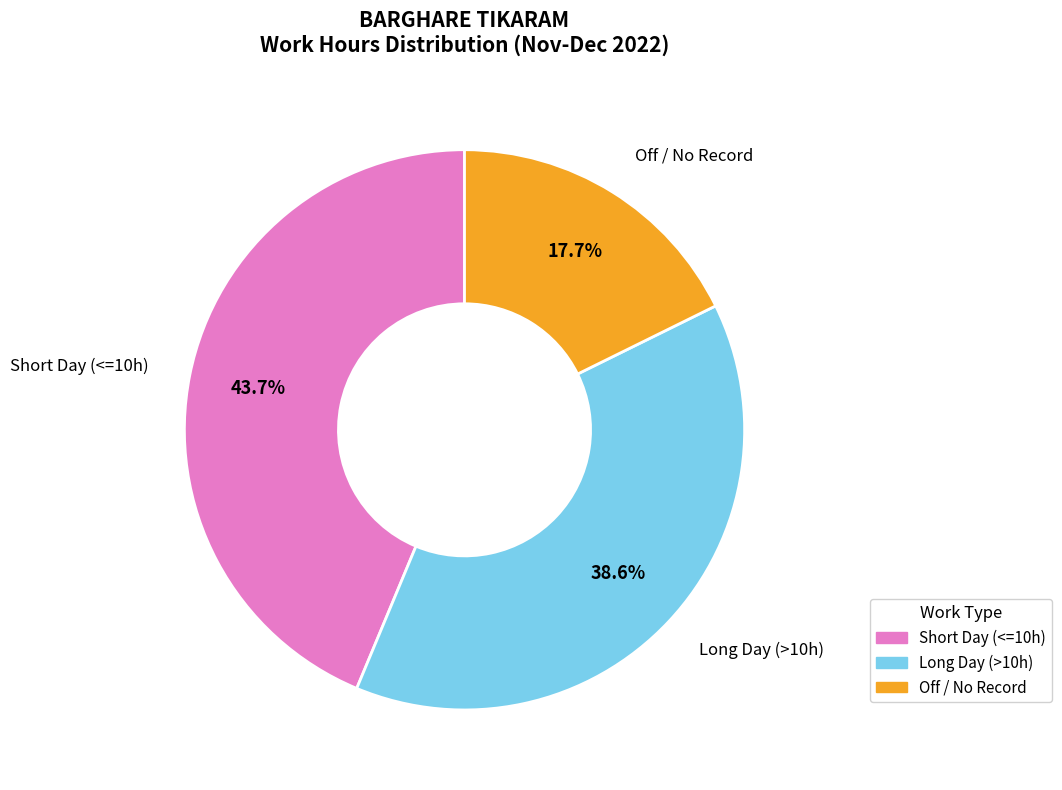

What is the ratio of the value at Long Day (>10h) to the value at Short Day (<=10h)?

0.9